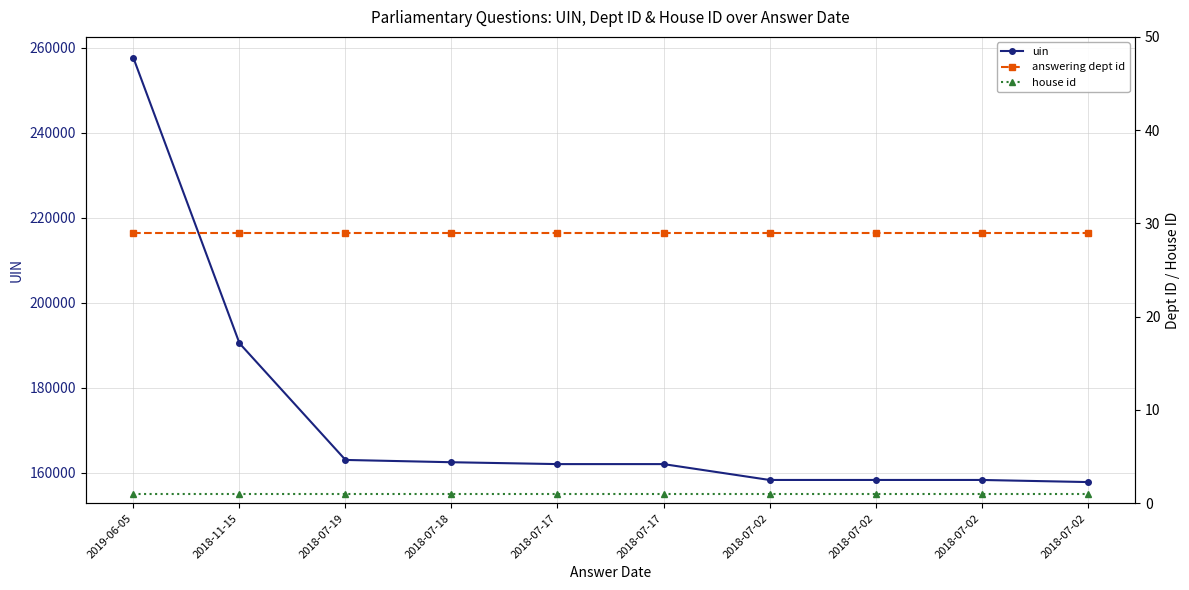

What is the greatest value displayed?

257550